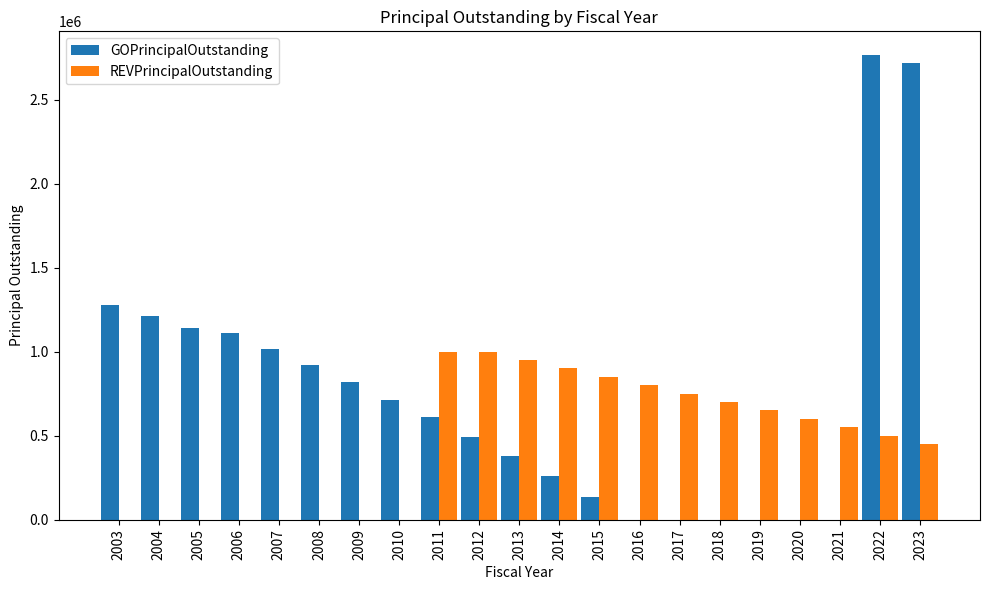

What is the spread (max minus min) of values at 2023?

2266000